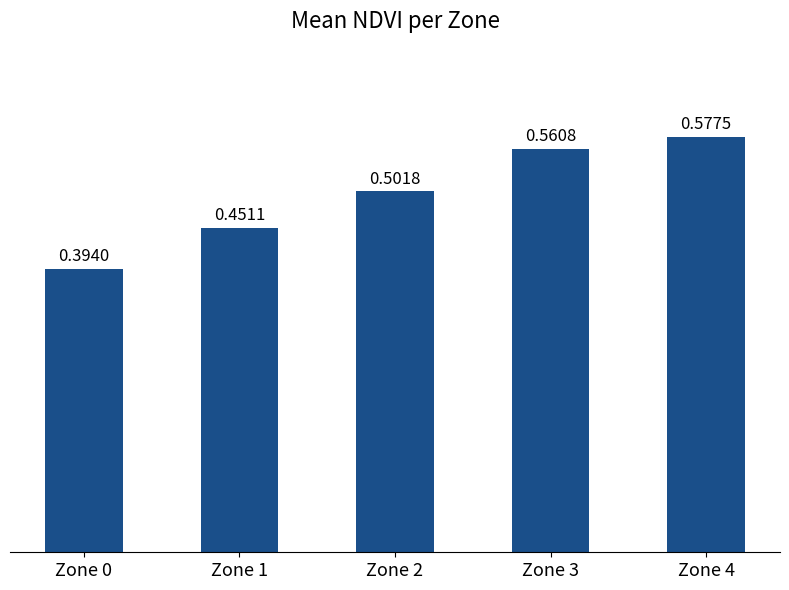

Which label corresponds to the largest value in the chart?

Zone 4